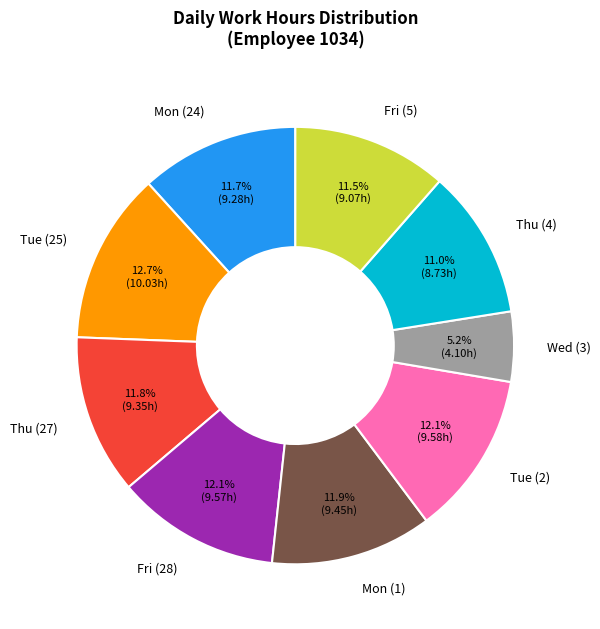

Which slice is the largest?

Tue (25)